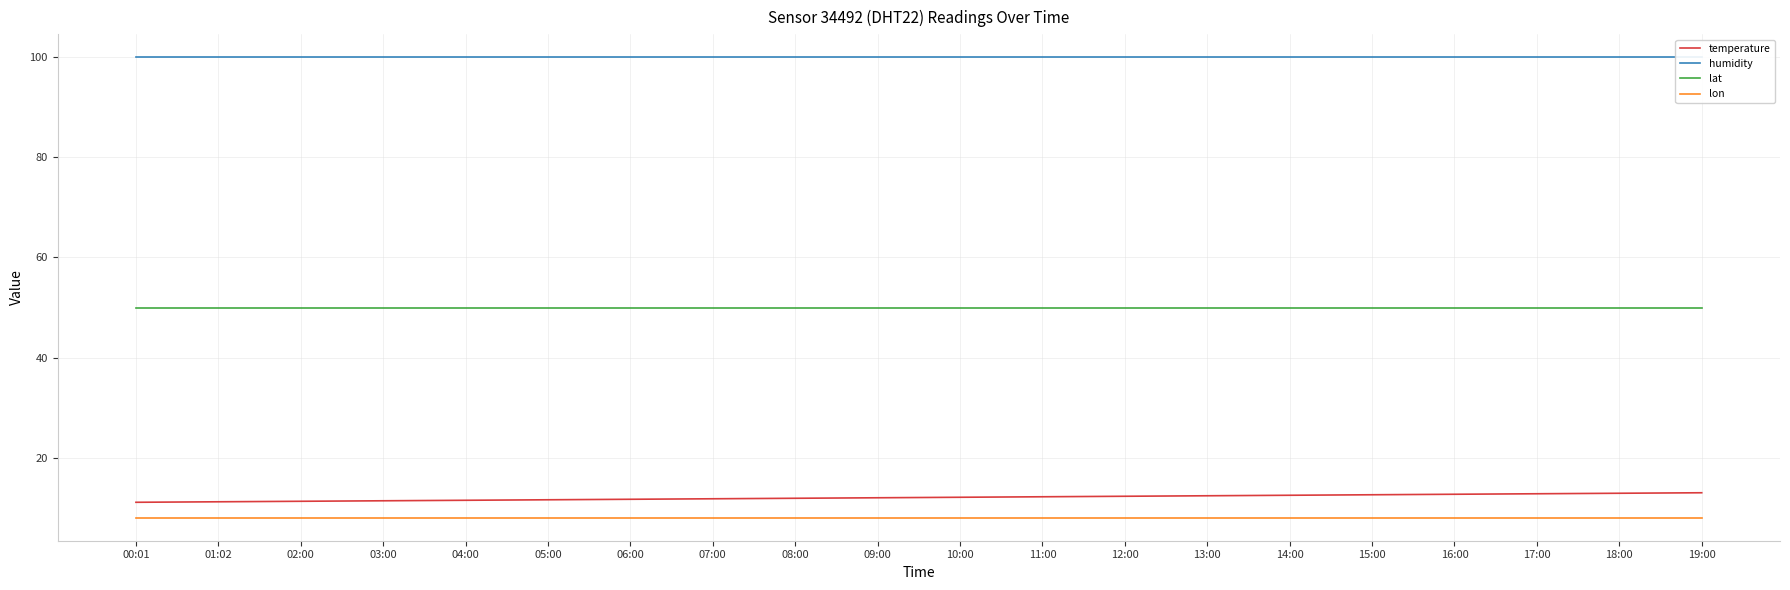

Rank the series at 12:00 from highest to lowest value.

humidity, lat, temperature, lon